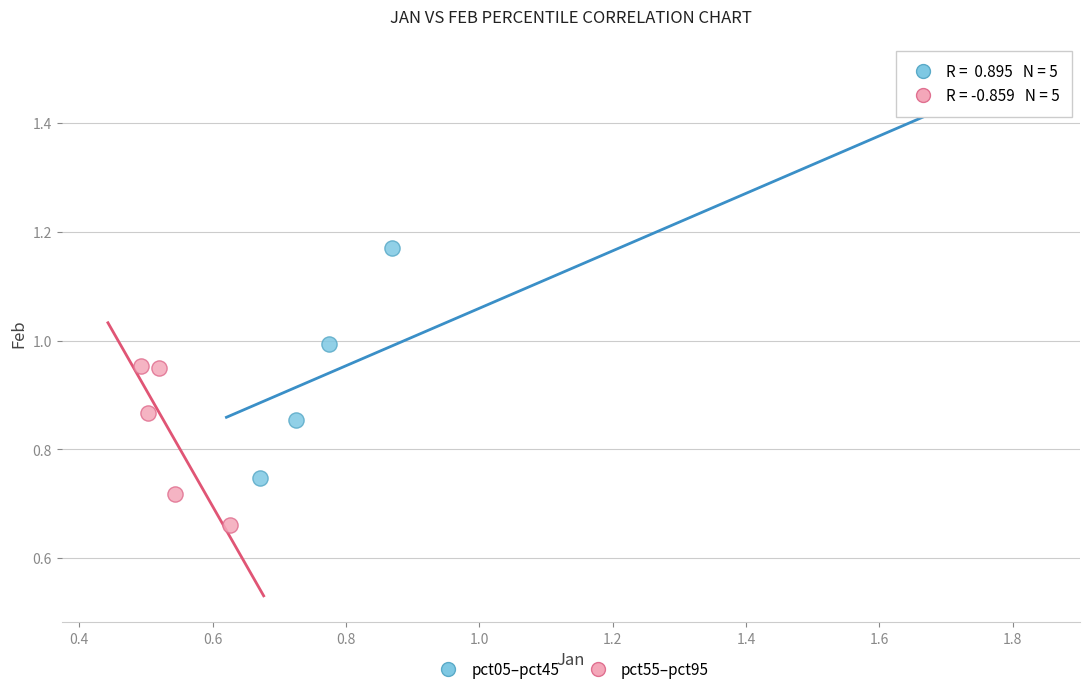

Which series reaches the minimum Y coordinate?

pct55–pct95